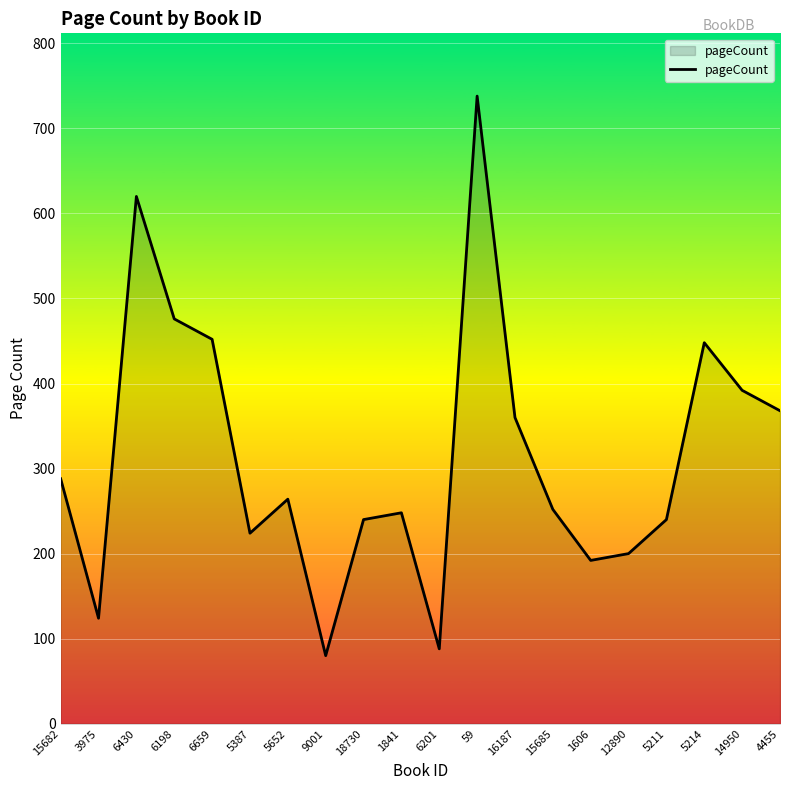

Between 9001 and 1606, which is larger?

1606